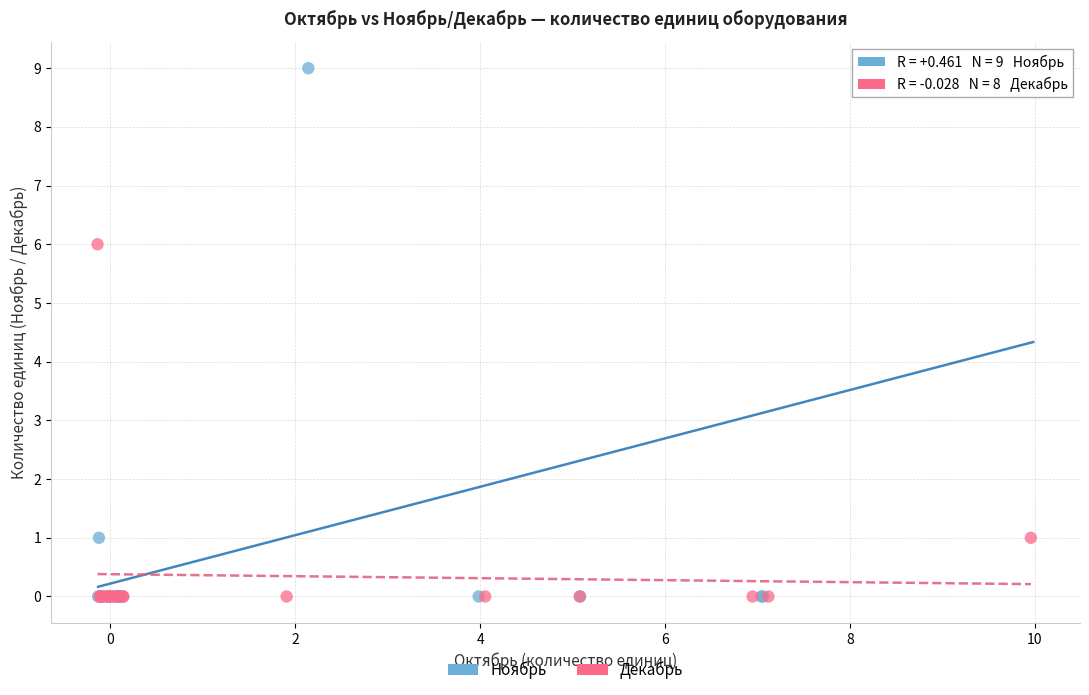

Which series reaches the maximum Y coordinate?

Ноябрь